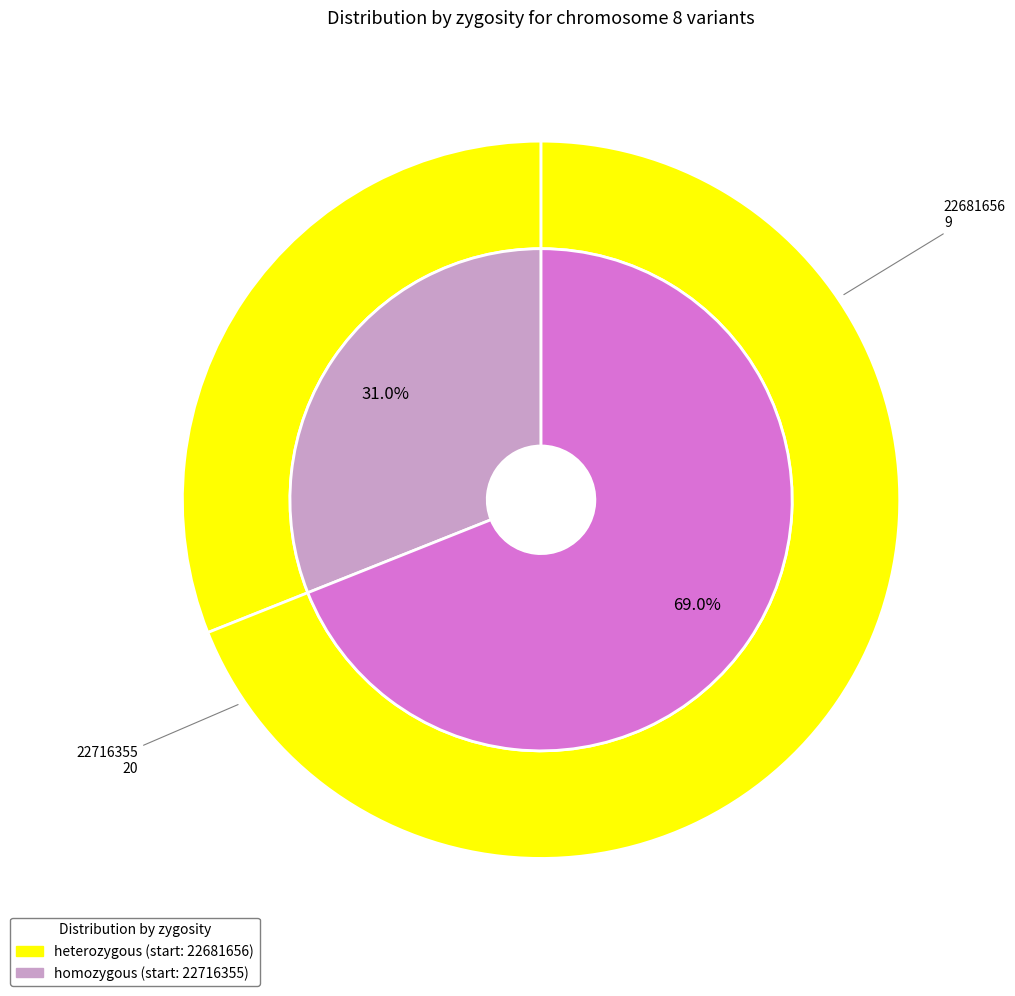

To the nearest percent, what is the difference between the largest and smallest slice percentages?

38%